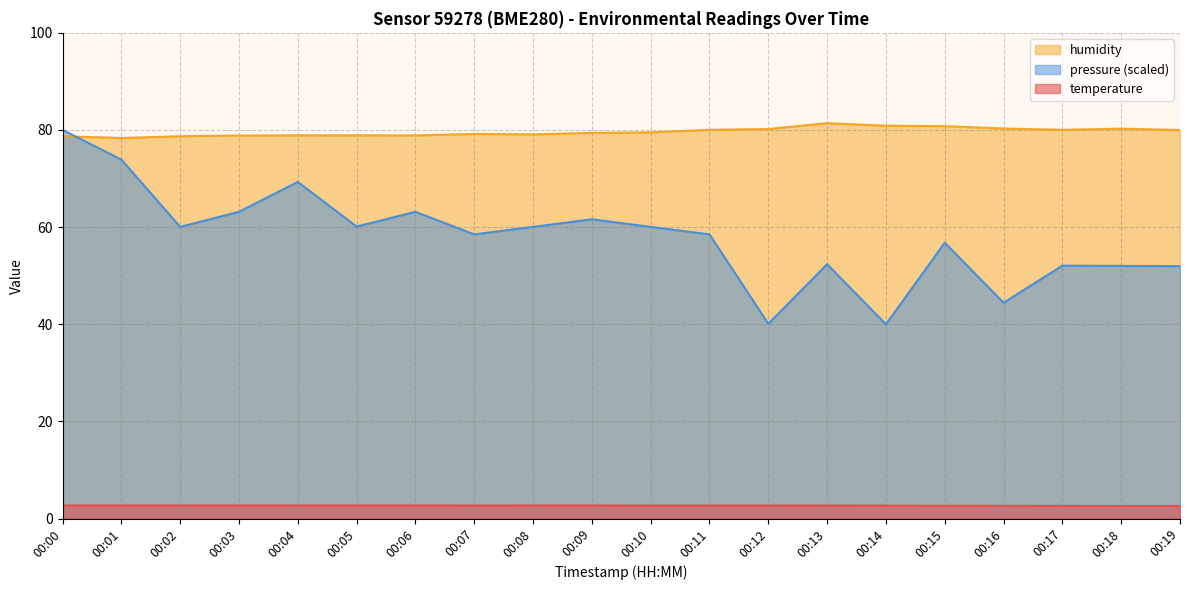

What is the average value of the humidity series?

79.6